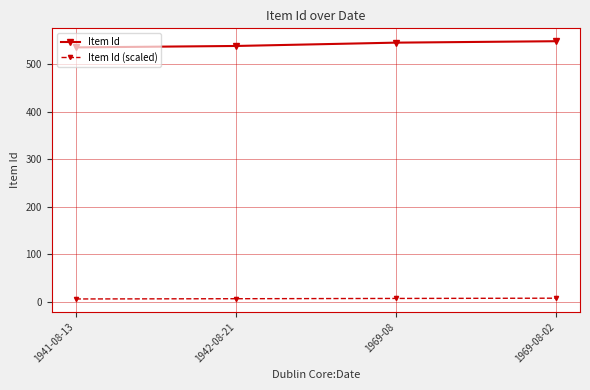

At 1969-08-02, list the series in order from smallest to largest.

Item Id (scaled), Item Id